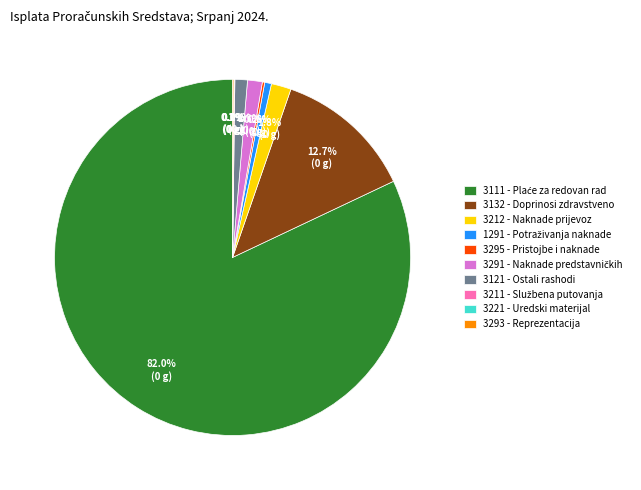

Is there a majority slice in this chart?

Yes